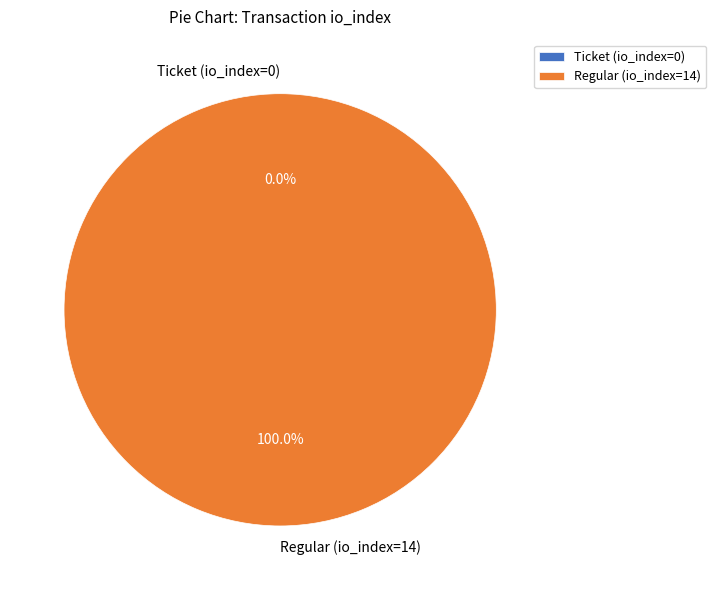

Combined, what portion of the pie is Ticket (io_index=0) and Regular (io_index=14)?

100.0%